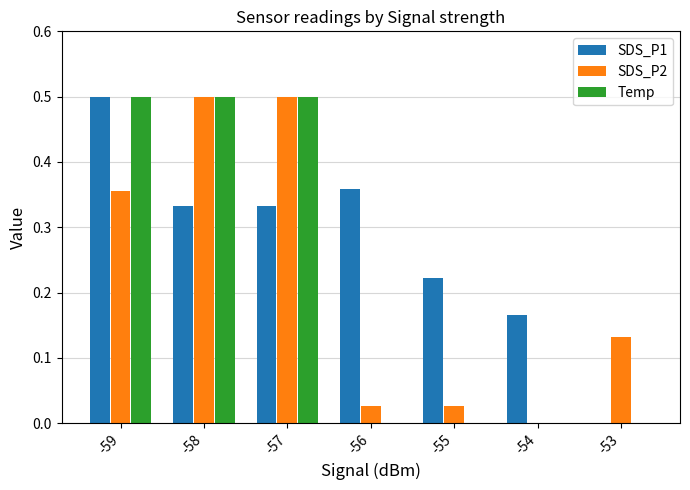

True or false: SDS_P2 has a value of 0.5 at -57.

True